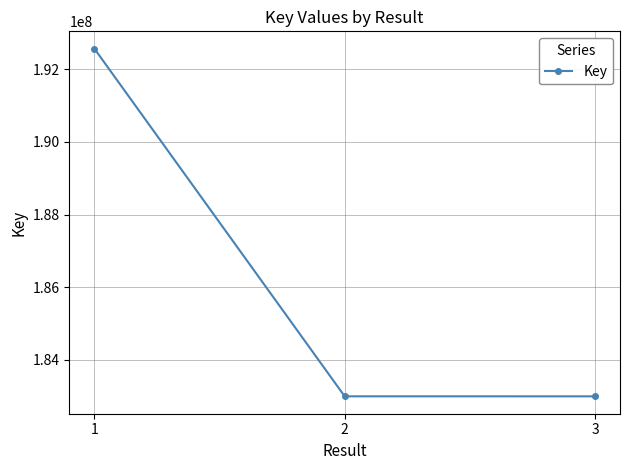

What is the difference between the values at 1 and 2?

9574295